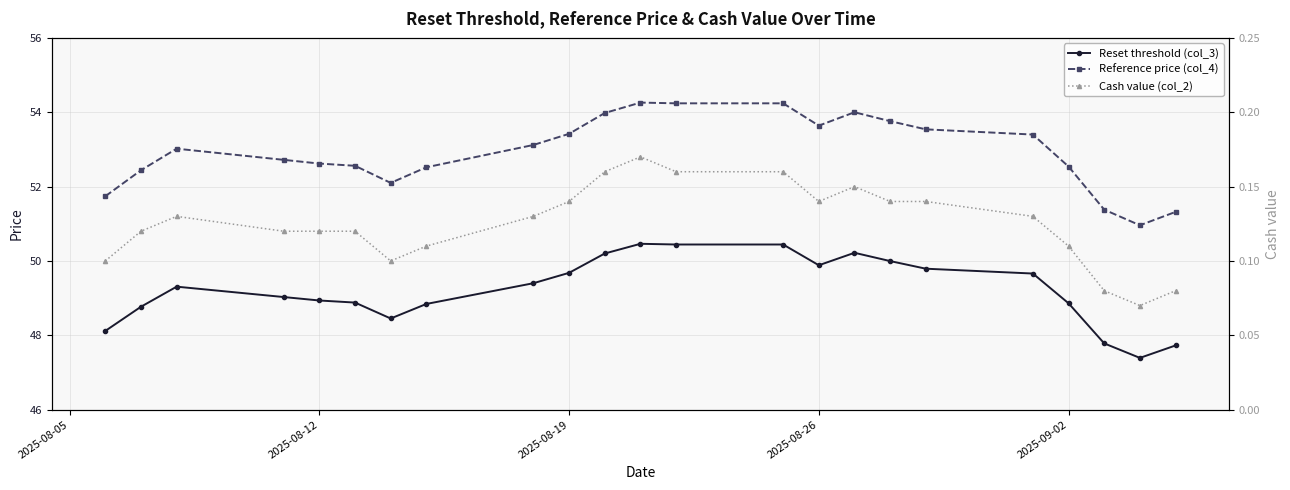

What is the value of the Reset threshold (col_3) point at the 2nd from the left?

48.8